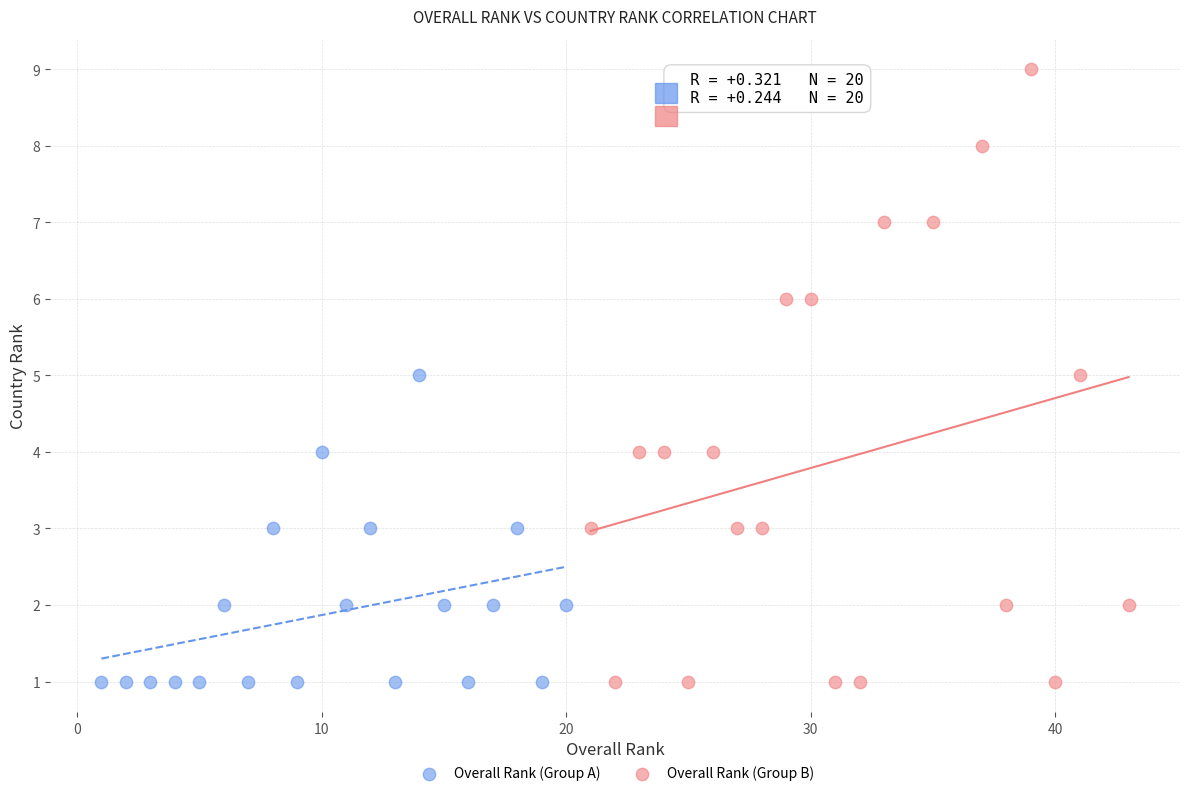

Which series has the widest spread of Y values?

Overall Rank (Group B)